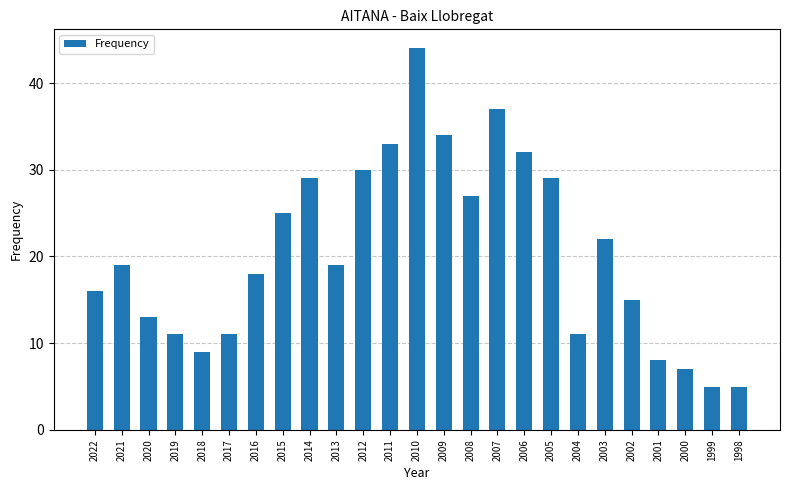

What is the smallest value displayed?

5